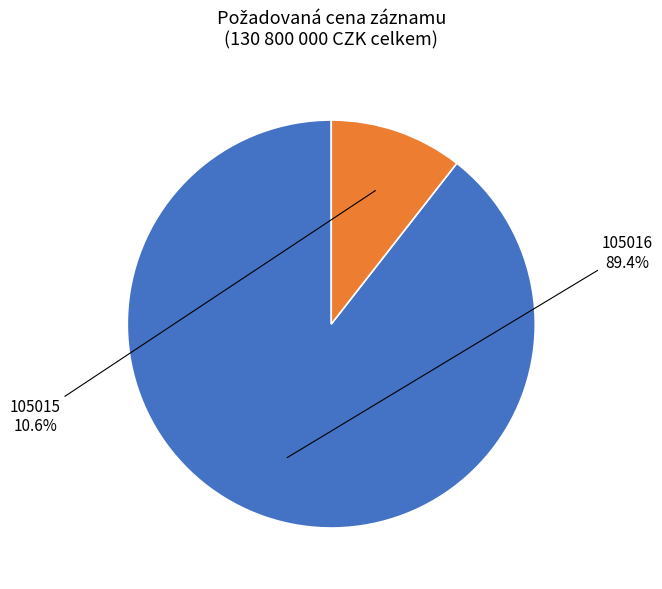

To the nearest percent, what is the difference between the 105016 and 105015 slice percentages?

79%